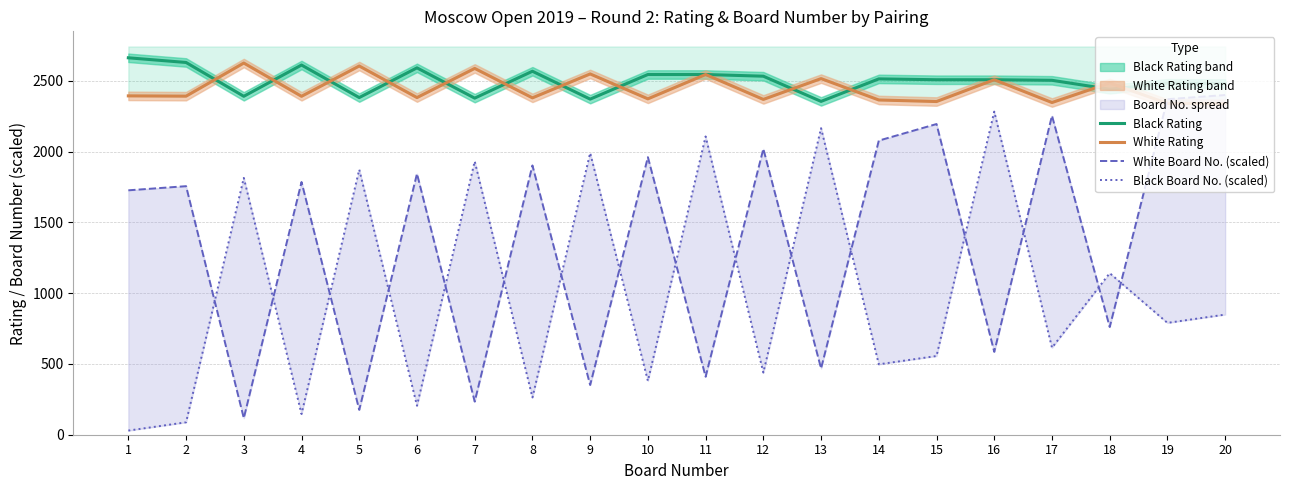

Reading left to right, transcribe all the data shown in this chart.

Black Rating: 1=2663.0	2=2630.0	3=2391.0	4=2612.0	5=2382.0	6=2592.0	7=2378.0	8=2568.0	9=2371.0	10=2545.0	11=2545.0	12=2533.0	13=2355.0	14=2514.0	15=2508.0	16=2508.0	17=2504.0	18=2441.0	19=2483.0	20=2481.0
White Rating: 1=2394.0	2=2392.0	3=2626.0	4=2391.0	5=2605.0	6=2382.0	7=2588.0	8=2380.0	9=2549.0	10=2373.0	11=2545.0	12=2369.0	13=2516.0	14=2365.0	15=2354.0	16=2508.0	17=2347.0	18=2485.0	19=2341.0	20=2339.0
White Board No. (scaled): 1=1726.8	2=1756.1	3=117.1	4=1785.4	5=175.6	6=1843.9	7=234.1	8=1902.4	9=351.2	10=1961.0	11=409.8	12=2019.5	13=468.3	14=2078.0	15=2195.1	16=585.4	17=2253.7	18=761.0	19=2370.7	20=2400.0
Black Board No. (scaled): 1=29.3	2=87.8	3=1814.6	4=146.3	5=1873.2	6=204.9	7=1931.7	8=263.4	9=1990.2	10=380.5	11=2107.3	12=439.0	13=2165.9	14=497.6	15=556.1	16=2282.9	17=614.6	18=1141.5	19=790.2	20=848.8